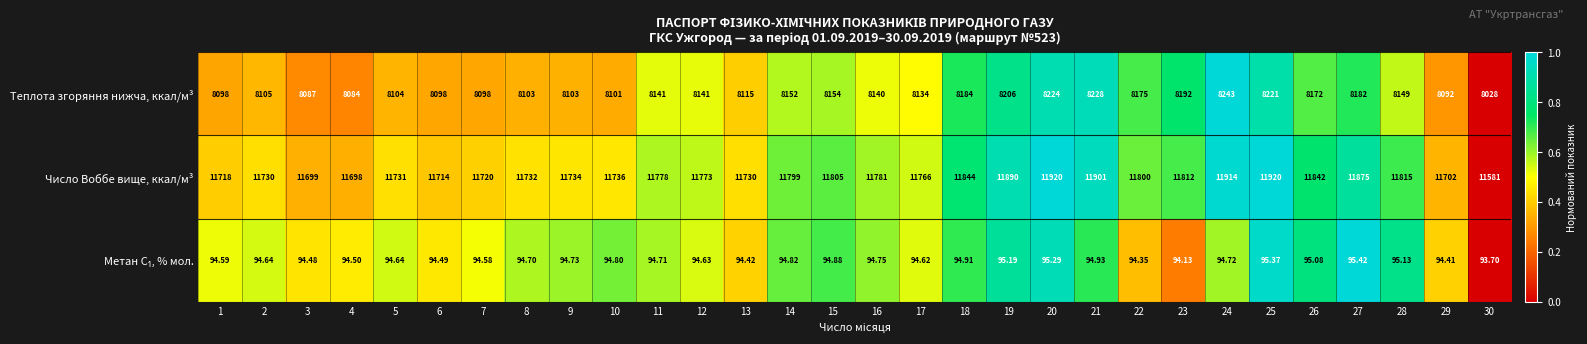

What is the maximum value shown in the chart?

11920.0